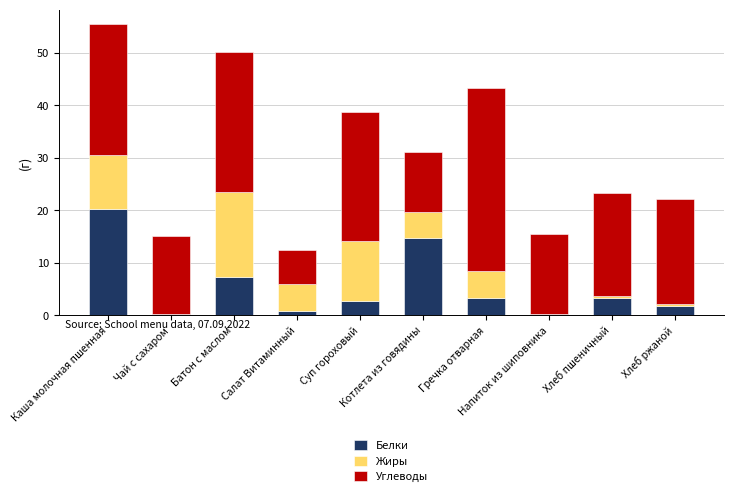

What is the maximum value for Белки?

20.2